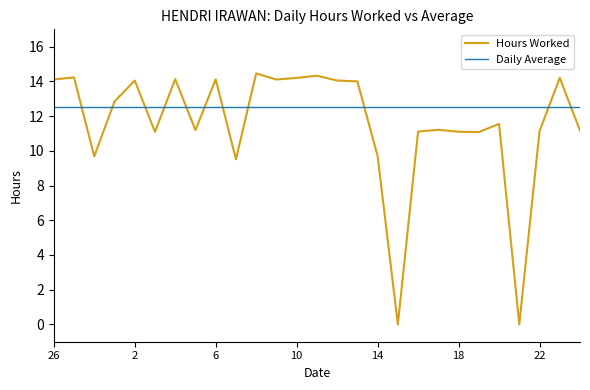

At how many categories does at least one series exceed 9?

27